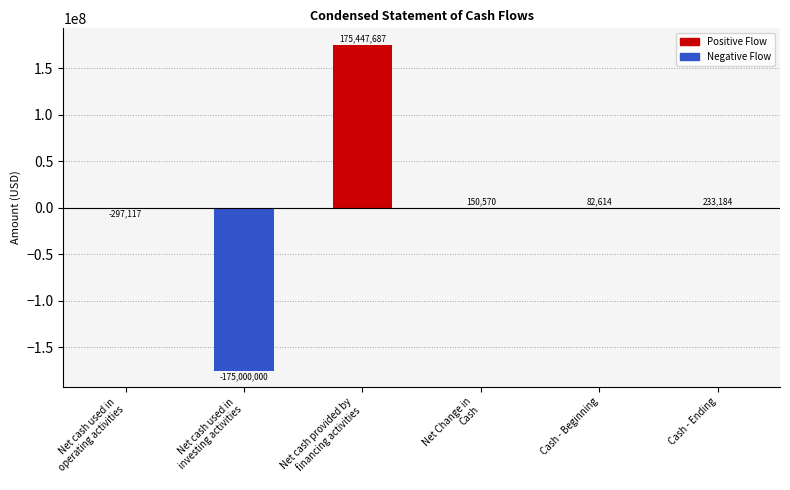

The chart shows a value of -297117 at Net cash used in
operating activities. True or false?

True